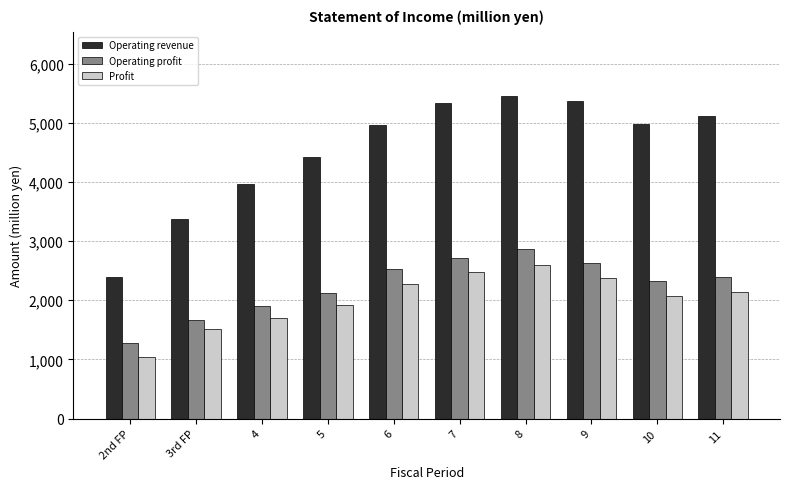

What is the difference between the highest and lowest values at 11?

2970